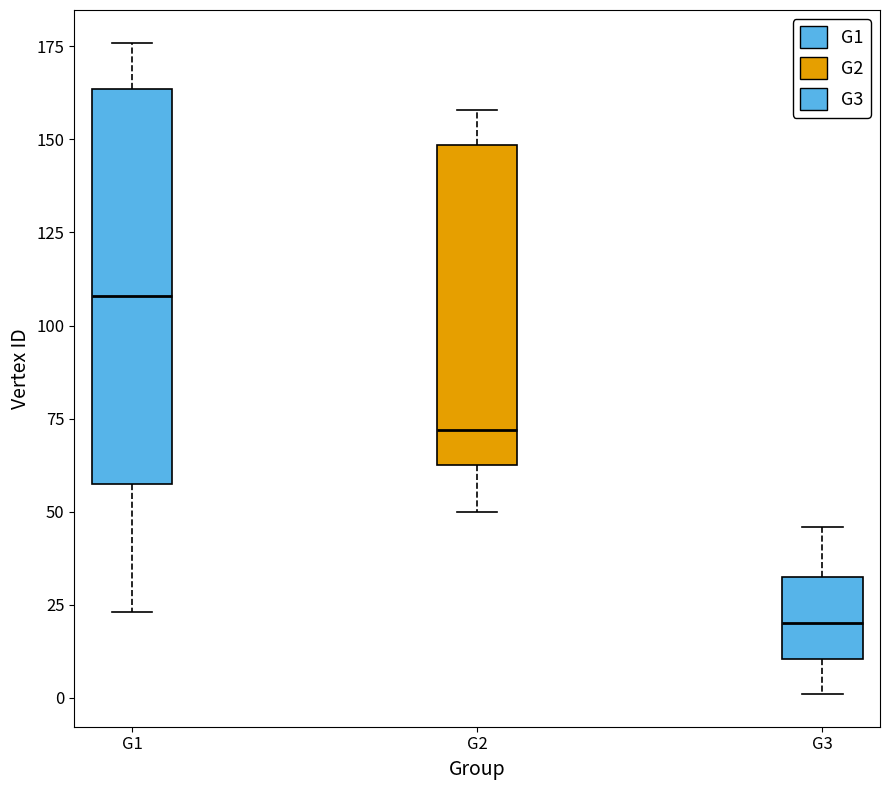

Reading left to right, transcribe this box plot: for each box, give where its median line is, the range the box spans, and where its two whiskers end, as read against the y-axis. The values are not printed on the chart, so give them approximately, as read against the axis.

G1: median 110, box 60 to 165, whiskers 25 to 175
G2: median 70, box 65 to 150, whiskers 50 to 160
G3: median 20, box 10 to 35, whiskers 0 to 45